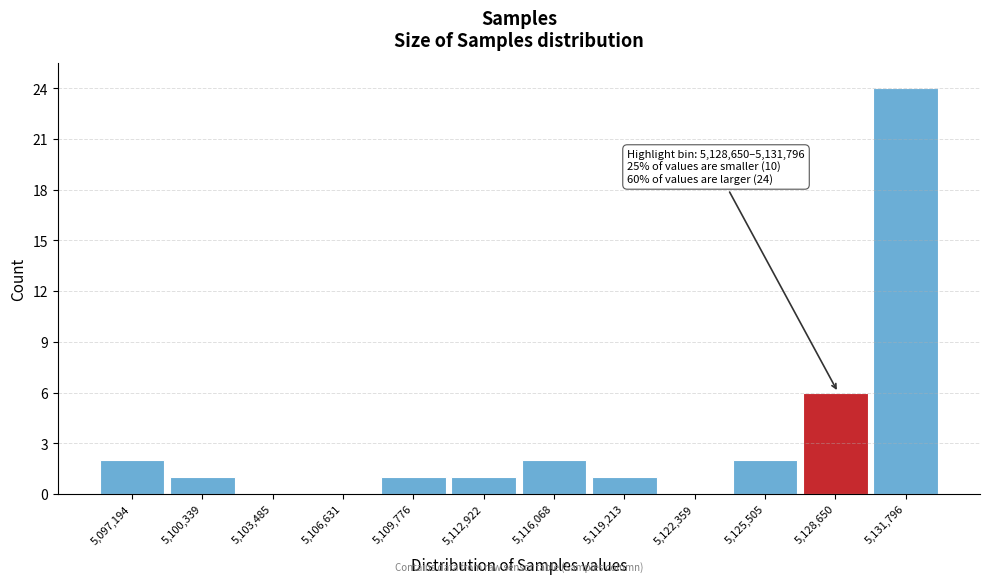

Reading right to left, transcribe all the data shown in this chart.

5,131,796=24	5,128,650=6	5,125,505=2	5,122,359=0	5,119,213=1	5,116,068=2	5,112,922=1	5,109,776=1	5,106,631=0	5,103,485=0	5,100,339=1	5,097,194=2